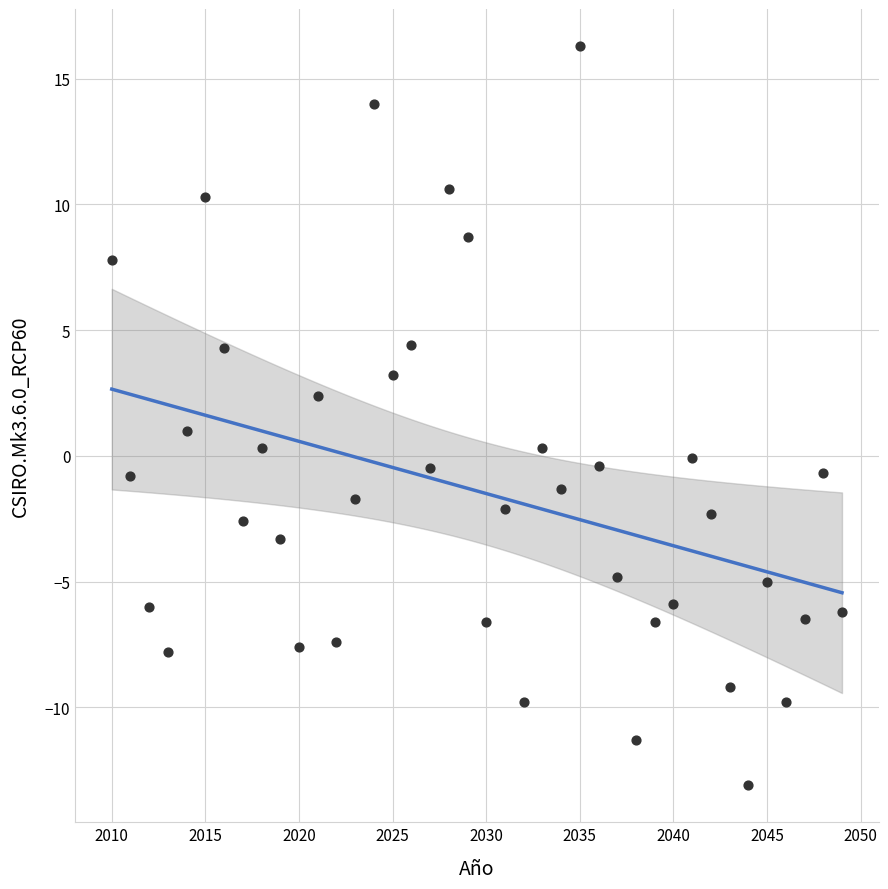

What is the range of X values (max minus min)?

39.0